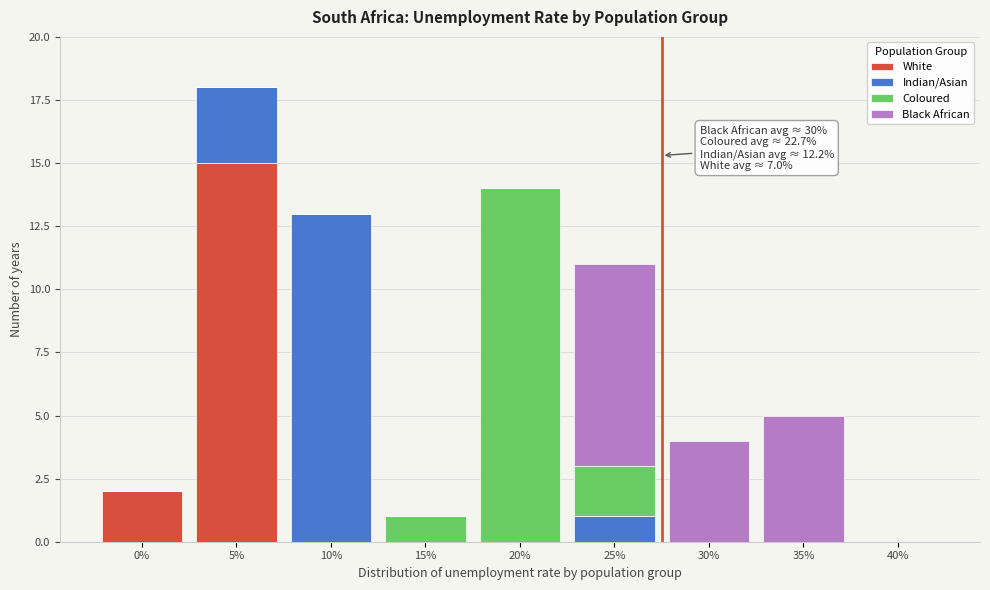

What is the highest value of the White series?

15